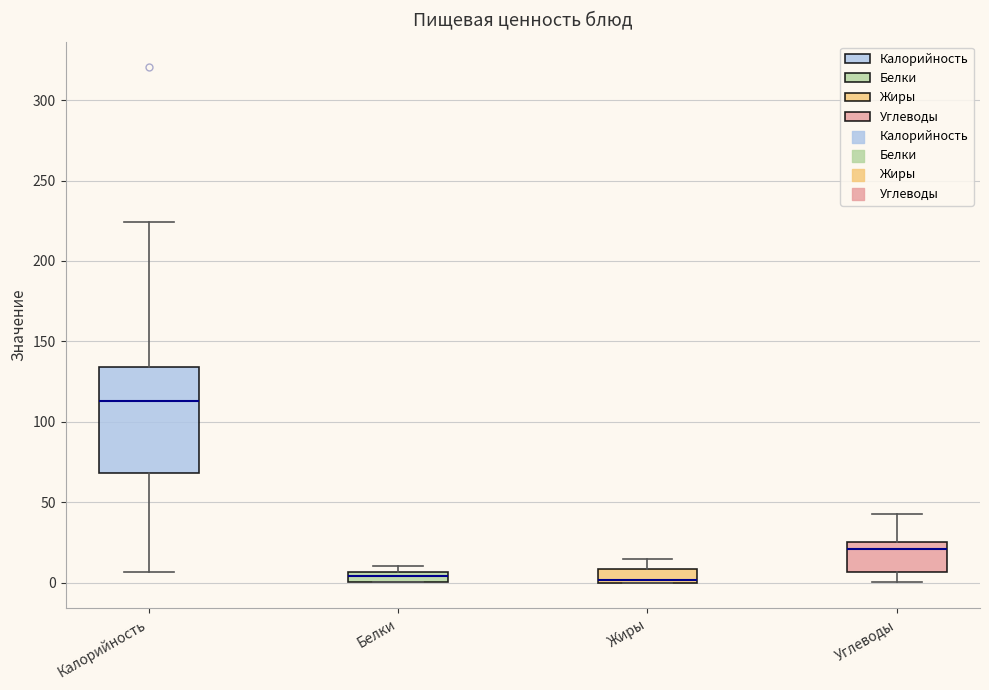

Which box is the tallest, from its lower edge to its upper edge?

Калорийность